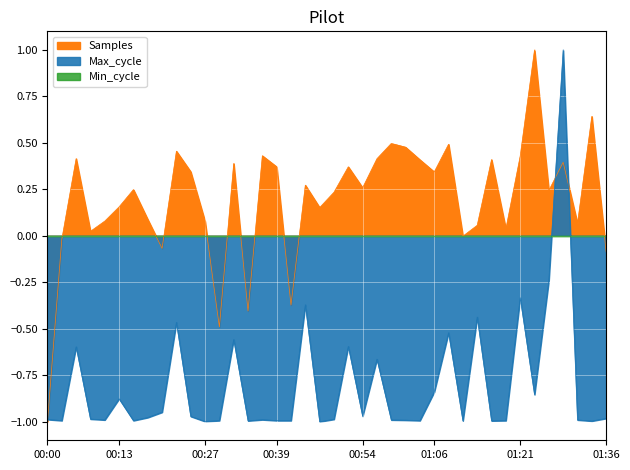

Where does the Max_cycle series first go above 0?

01:29